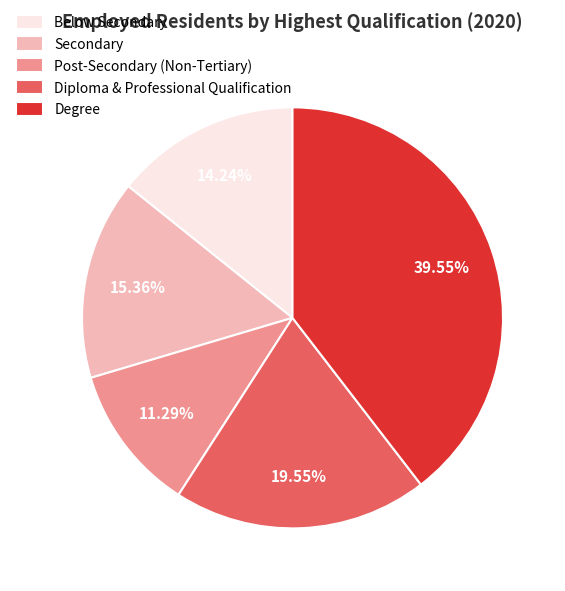

Do Below Secondary and Secondary together represent more than half of the pie?

No